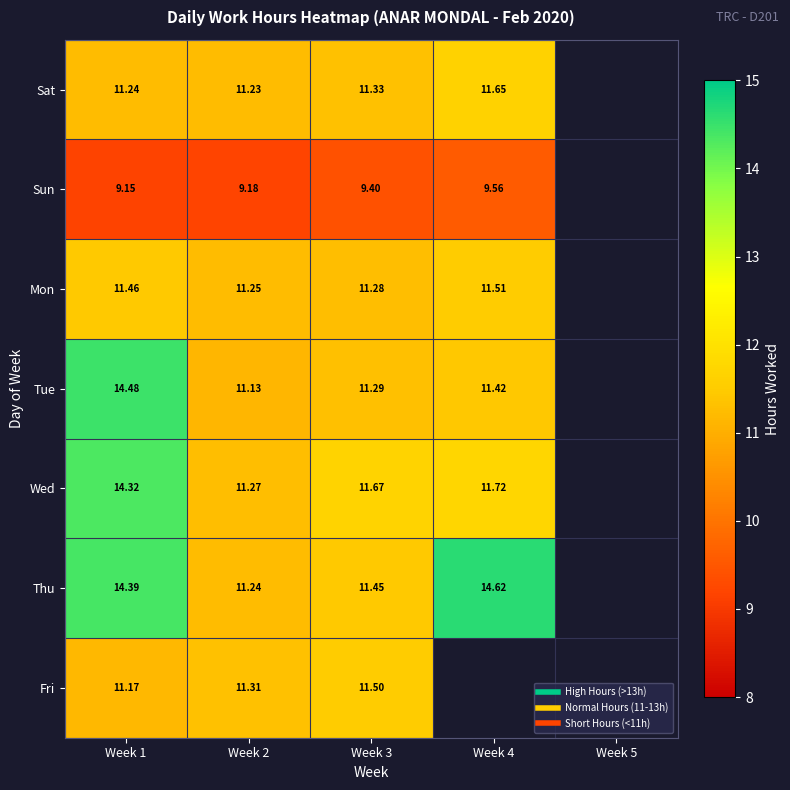

At which category does the chart reach its minimum across all series?

Week 1